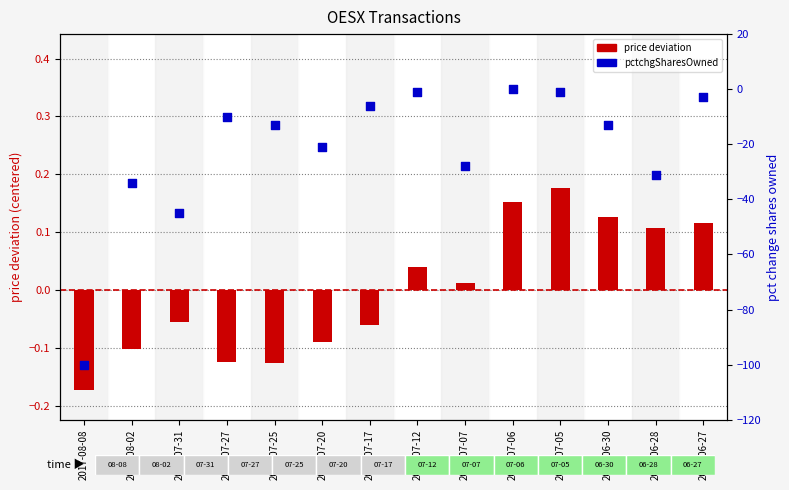

Which series contains the highest Y value?

price deviation